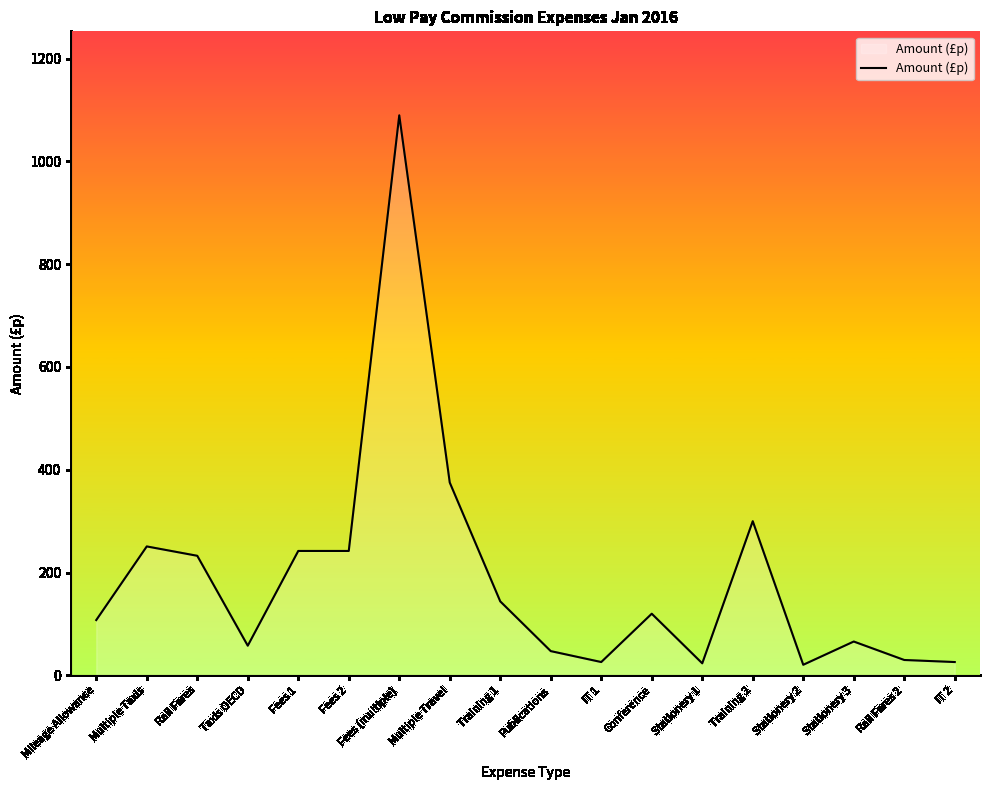

How many lines are shown in the chart?

1